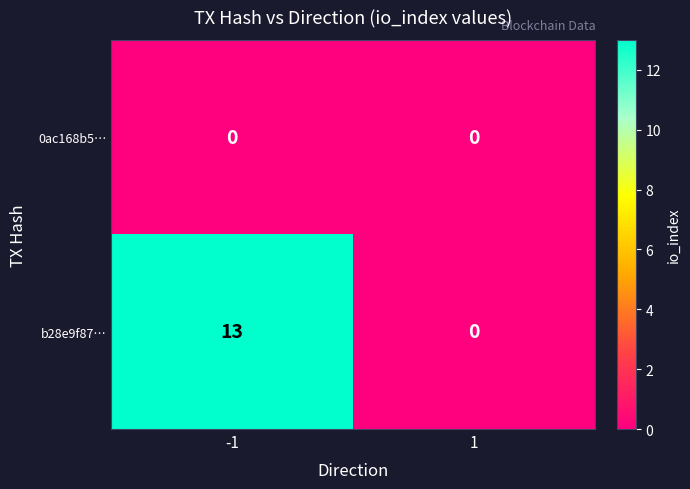

What is the sum of all b28e9f87… values?

13